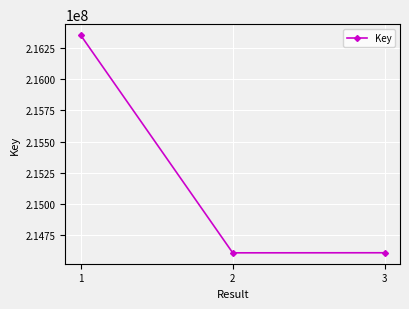

What is the value of the 1st point from the left?

216353759